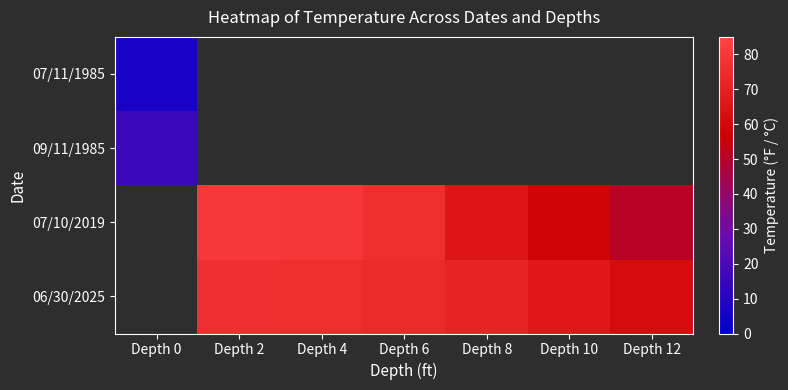

True or false: 06/30/2025 has a value of 44.2 at Depth 10.

False